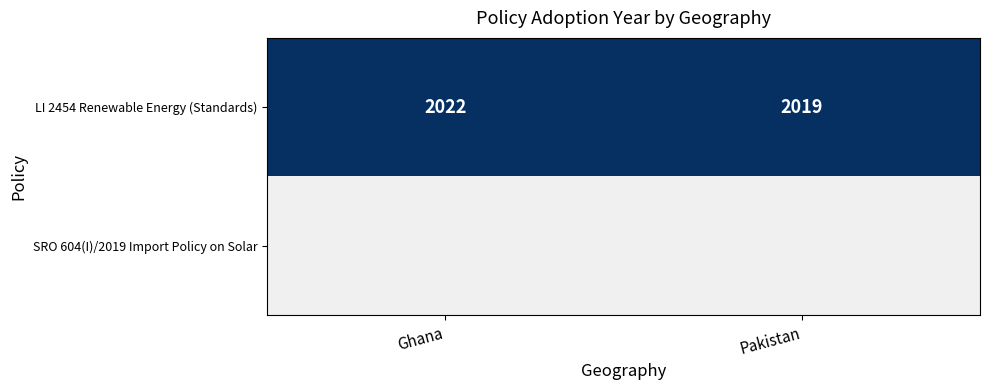

What is the minimum value for LI 2454 Renewable Energy (Standards)?

2019